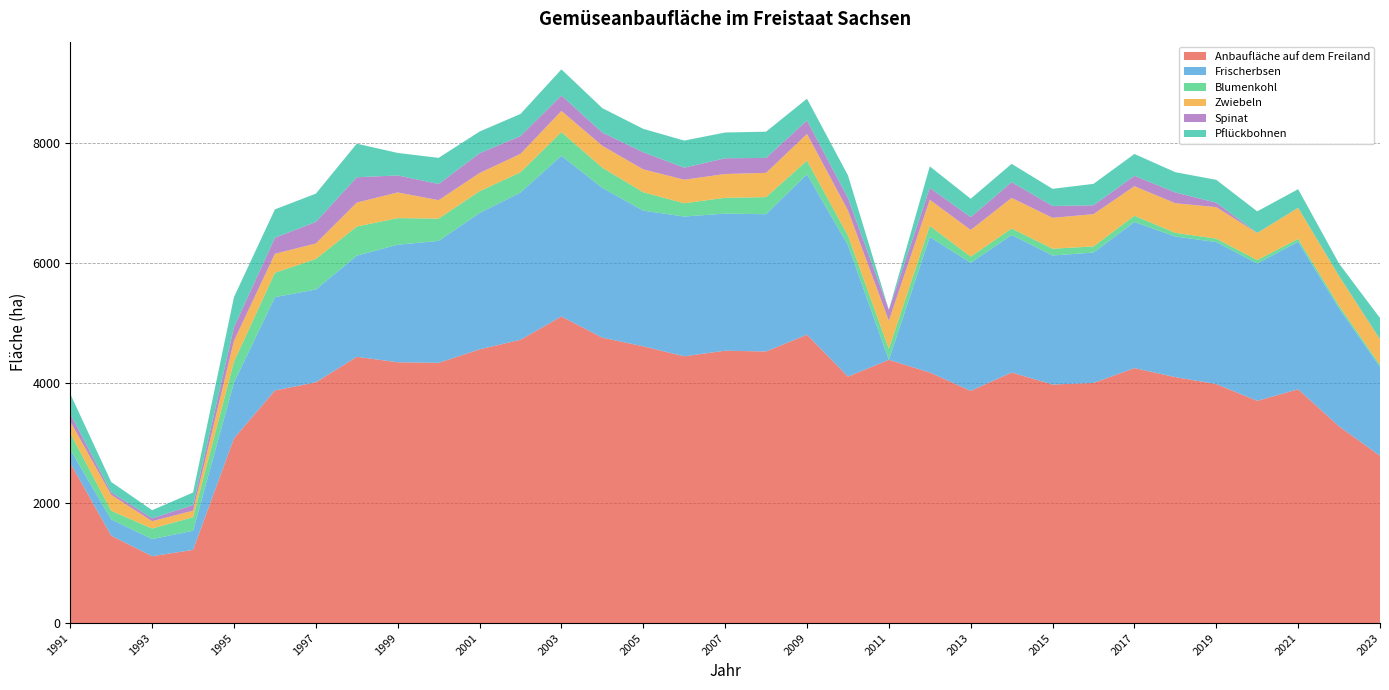

Reading left to right, transcribe all the data shown in this chart.

Anbaufläche auf dem Freiland: 2667.0	1455.0	1114.0	1219.0	3077.0	3874.0	4010.0	4434.0	4344.0	4334.0	4558.0	4718.0	5106.0	4753.0	4609.0	4443.0	4536.0	4523.0	4803.0	4105.0	4384.0	4174.0	3867.0	4173.0	3973.0	3999.0	4246.0	4096.0	3980.0	3701.0	3893.3	3276.5	2786.0
Frischerbsen: 223.0	271.0	284.0	319.0	929.0	1554.0	1546.0	1685.0	1958.0	2031.0	2272.0	2452.0	2678.0	2495.0	2260.0	2328.0	2283.0	2287.0	2672.0	2192.0	0.0	2257.0	2133.0	2291.0	2149.0	2172.0	2434.0	2342.0	2366.0	2288.0	2457.5	1967.0	1480.9
Blumenkohl: 273.0	144.0	176.0	226.0	348.0	407.0	508.0	485.0	442.0	372.0	362.0	338.0	393.0	336.0	306.0	221.0	264.0	284.0	227.0	159.0	184.0	185.0	103.0	107.0	113.0	102.0	104.0	61.0	57.0	57.0	47.6	42.0	34.3
Zwiebeln: 195.0	266.0	123.0	108.0	347.0	315.0	258.0	399.0	428.0	306.0	303.0	306.0	352.0	364.0	381.0	392.0	396.0	404.0	444.0	418.0	466.0	434.0	444.0	510.0	514.0	537.0	492.0	493.0	524.0	450.0	518.0	495.0	425.5
Spinat: 129.0	42.0	48.0	94.0	228.0	268.0	359.0	422.0	283.0	270.0	330.0	298.0	258.0	222.0	285.0	201.0	262.0	249.0	225.0	207.0	184.0	199.0	214.0	262.0	198.0	148.0	173.0	180.0	75.0	2.0	0.0	0.0	3.4
Pflückbohnen: 329.0	172.0	135.0	208.0	501.0	472.0	471.0	559.0	375.0	435.0	361.0	367.0	435.0	406.0	390.0	451.0	429.0	437.0	362.0	377.0	0.0	357.2	306.0	305.0	285.0	357.0	364.0	337.0	380.0	359.0	310.0	207.0	350.0